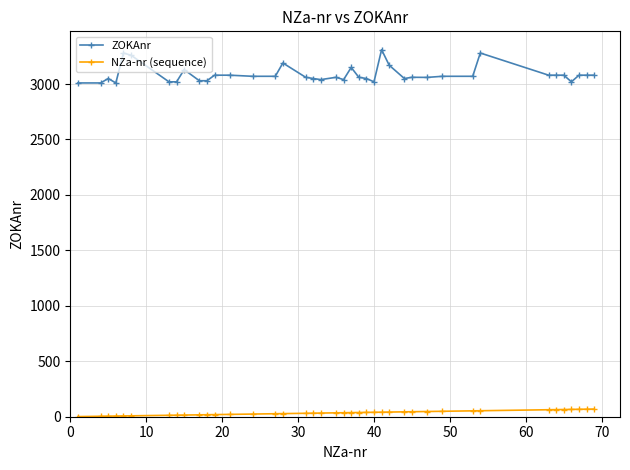

What is the difference between the maximum and second lowest values in the ZOKAnr series?

300